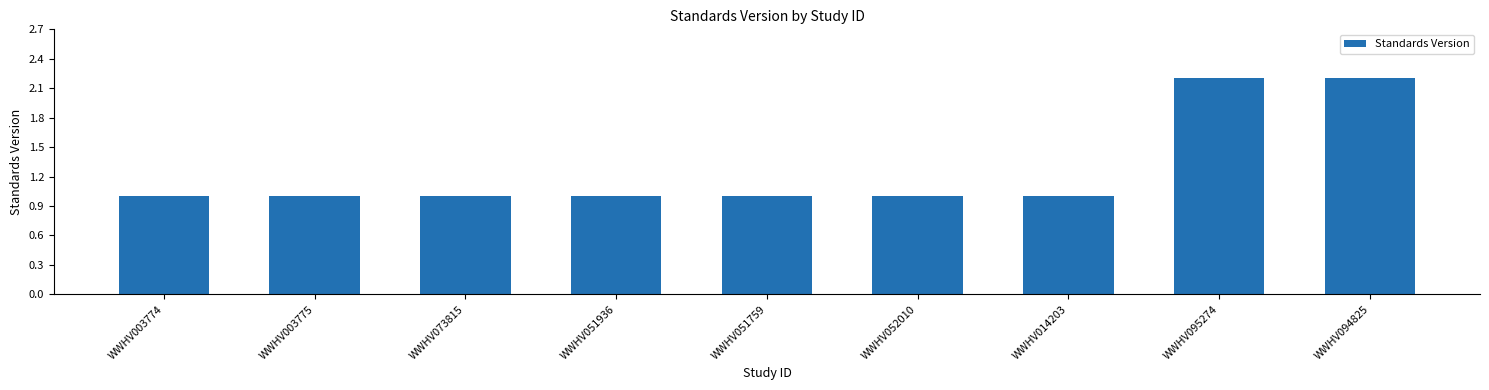

The value at WWHV051936 is 1.6. True or false?

False